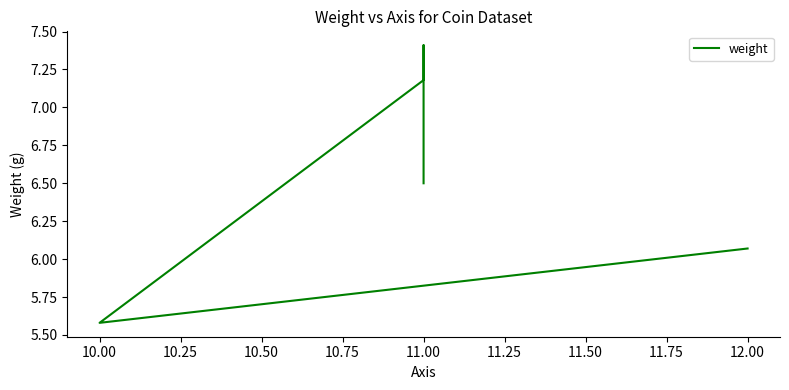

Which has a higher value, 11.00 or 11.00?

11.00